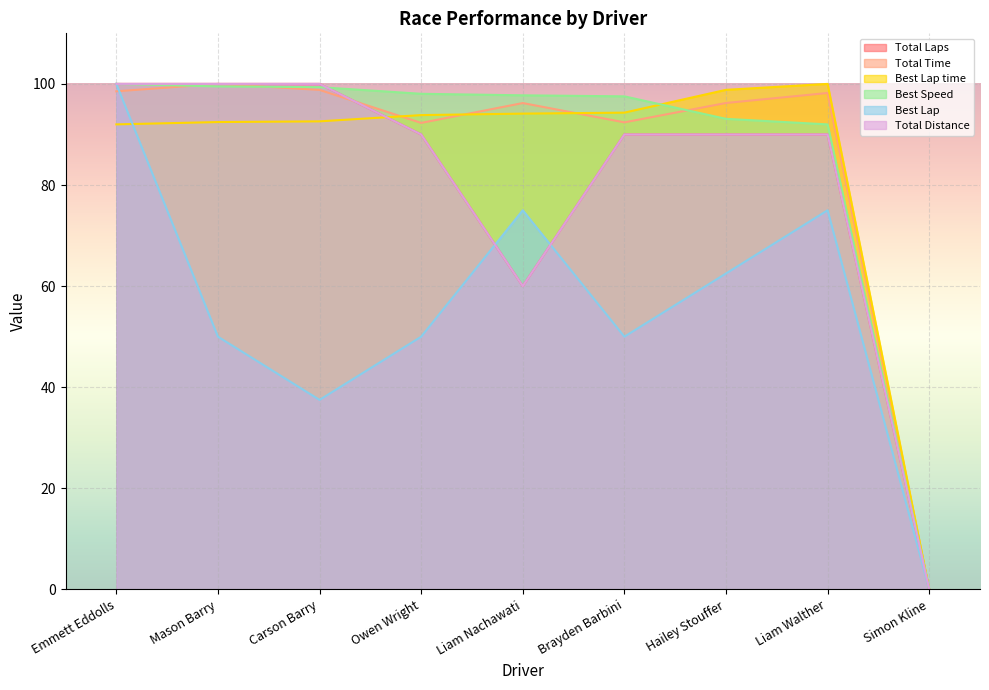

What are all the series names shown in the legend?

Total Laps, Total Time, Best Lap time, Best Speed, Best Lap, Total Distance